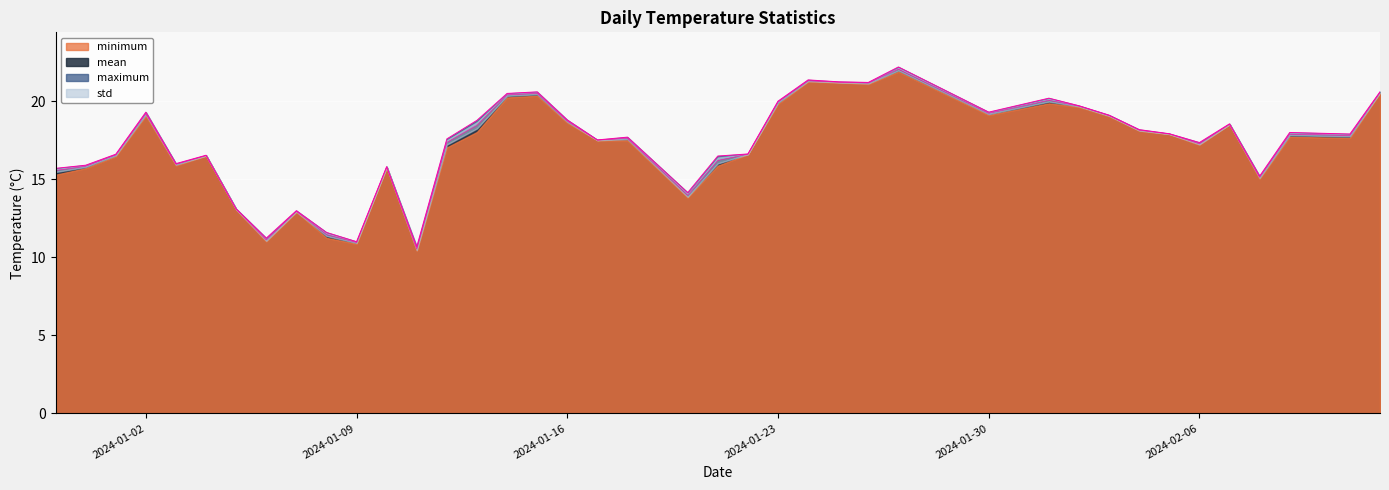

Which series changed the most between 2024-02-09 and 2024-02-12?

minimum